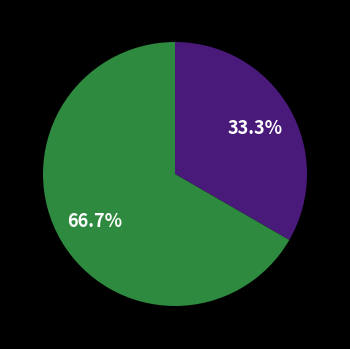

Does any single category account for the majority?

Yes